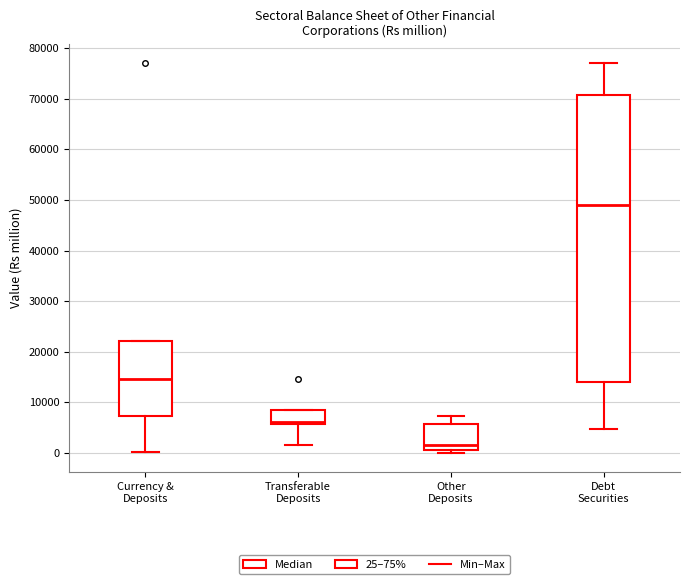

Reading left to right, transcribe this box plot: for each box, give where its median line is, the range the box spans, and where its two whiskers end, as read against the y-axis. The values are not printed on the chart, so give them approximately, as read against the axis.

Currency & Deposits: median 15000, box 7000 to 22000, whiskers 0 to 22000
Transferable Deposits: median 6000 (just above the box's lower edge), box 6000 to 9000, whiskers 2000 to 9000
Other Deposits: median 2000, box 1000 to 6000, whiskers 0 to 7000
Debt Securities: median 49000, box 14000 to 71000, whiskers 5000 to 77000